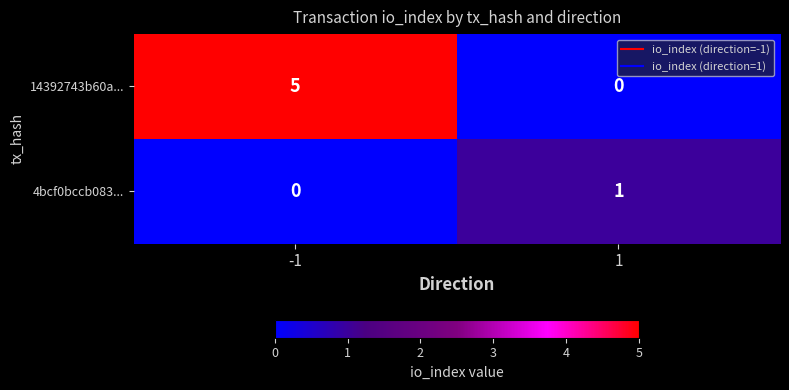

The 4bcf0bccb083... series shows 1 at 1. True or false?

True